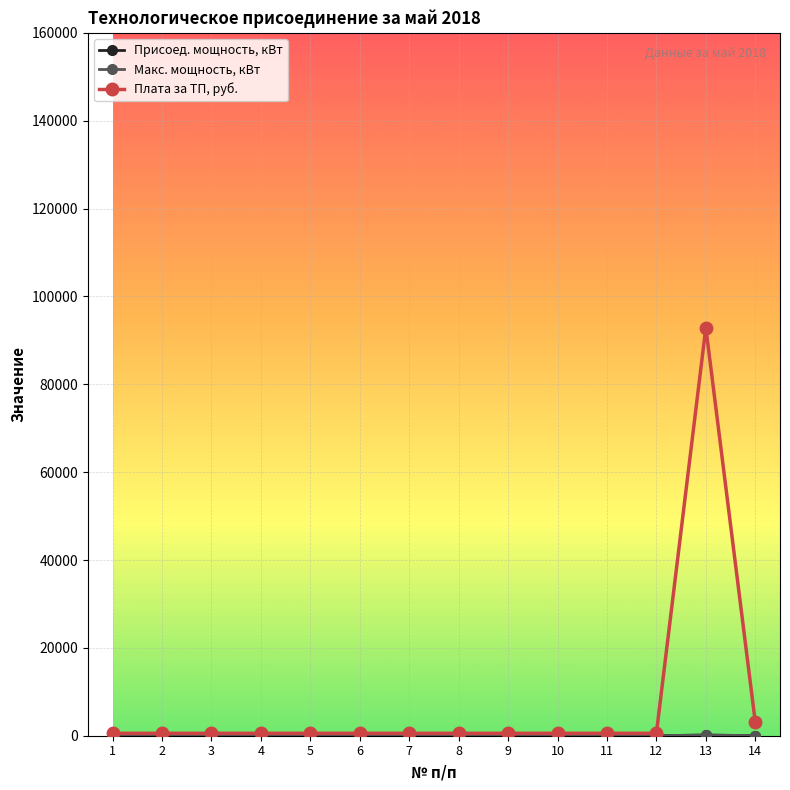

Is it true that Плата за ТП, руб. equals 550.0 at 4?

True